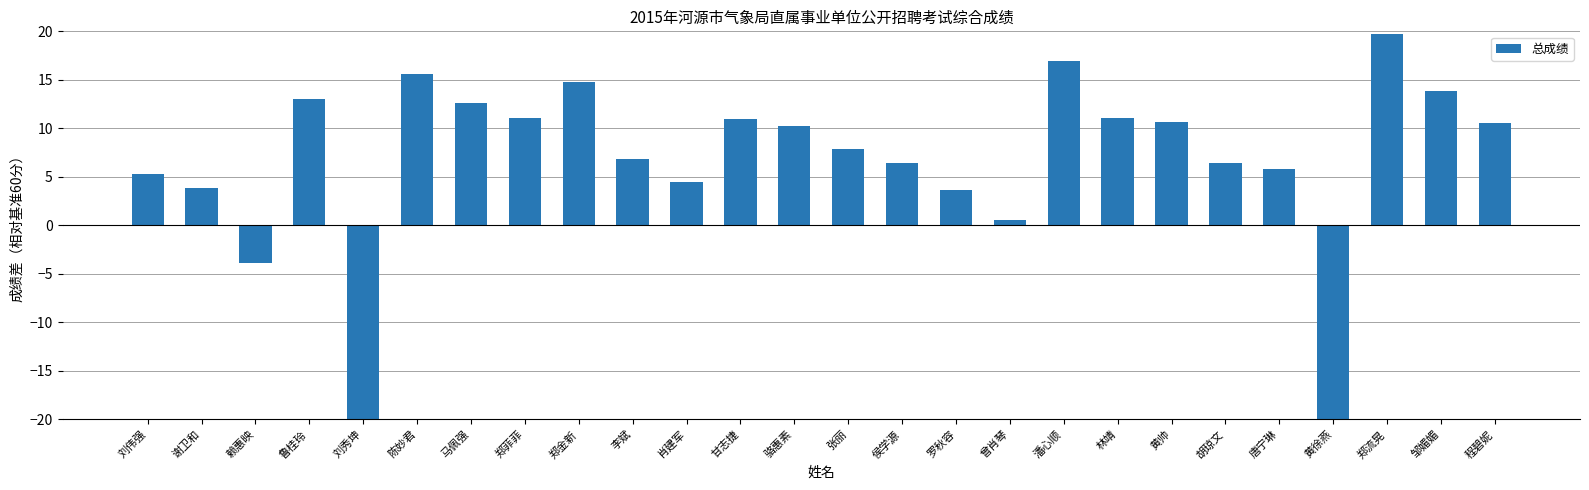

What is the label of the 10th bar from the right?

曾肖琴